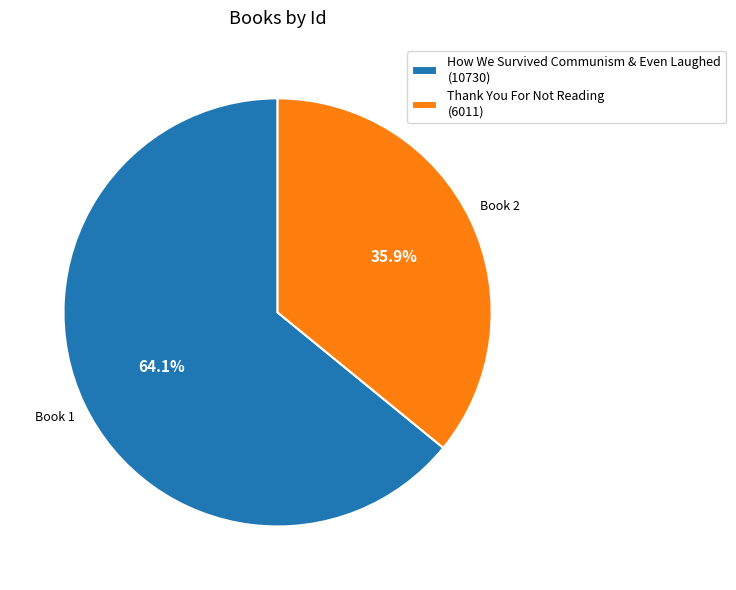

To the nearest percent, what is the average slice percentage?

50%